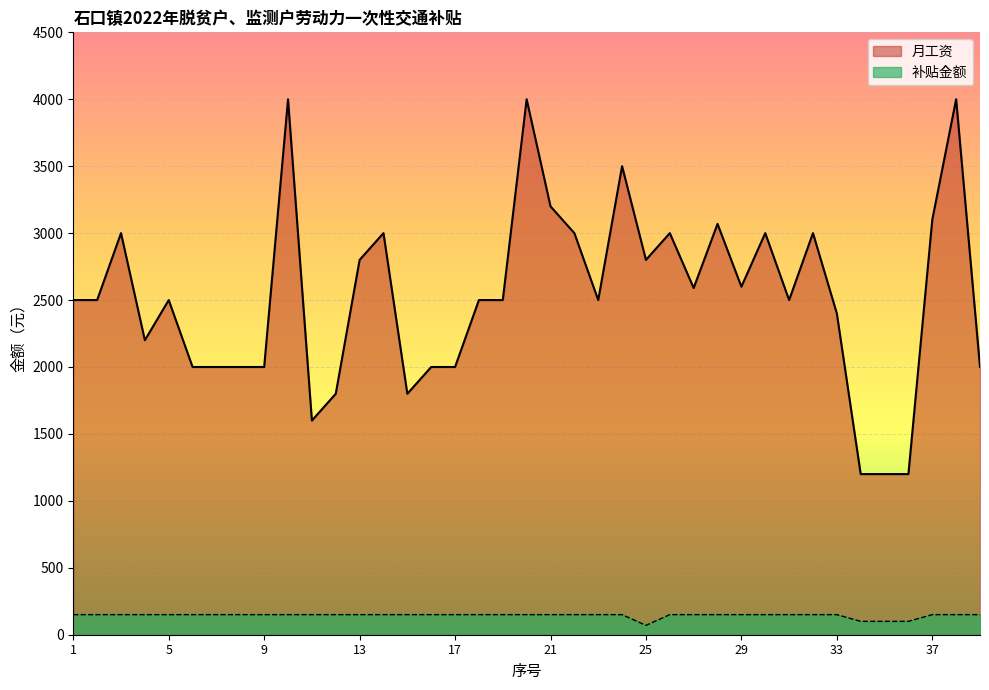

True or false: 月工资 and 补贴金额 intersect in this chart.

False